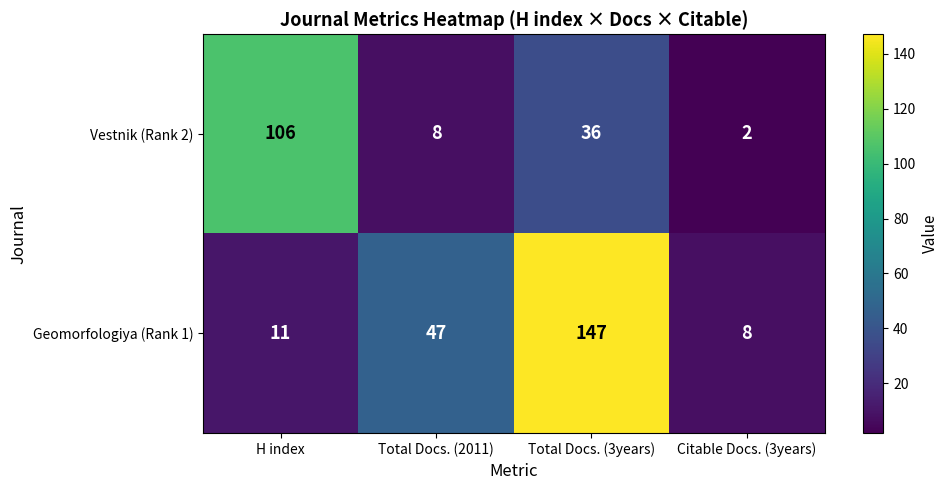

What is the difference between the maximum and minimum values in the Geomorfologiya (Rank 1) series?

139